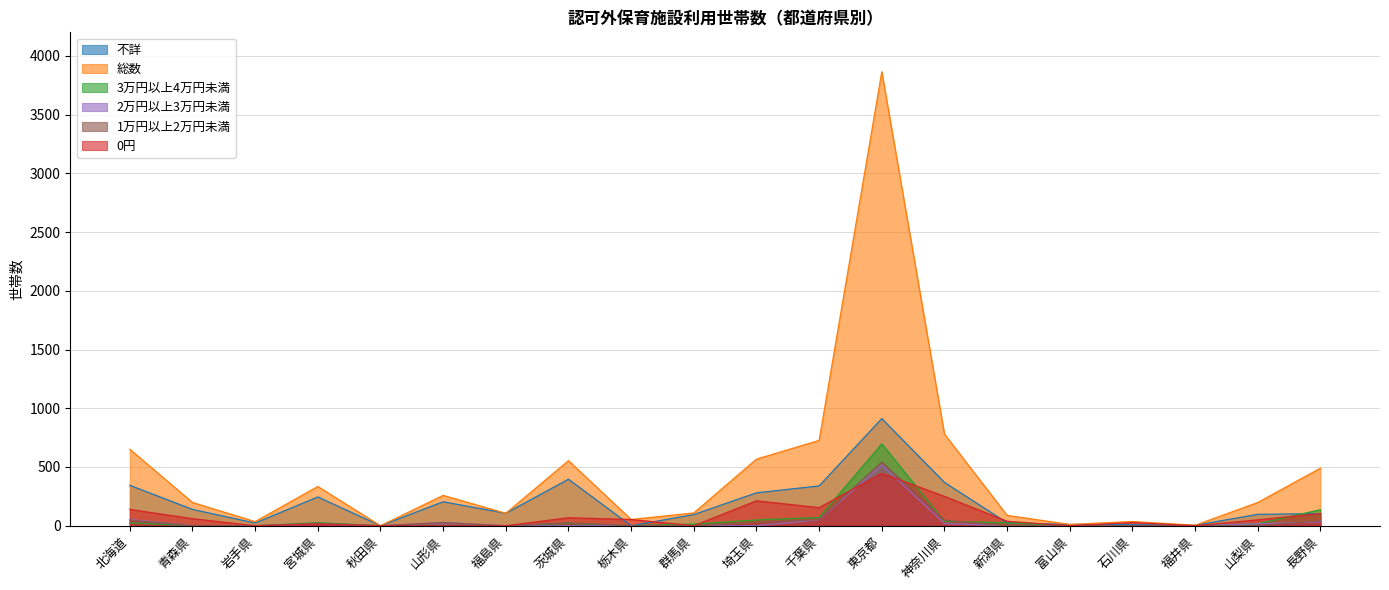

Reading left to right, what are all the values shown in this chart?

不詳: 344	139	23	245	0	204	106	396	0	95	280	339	912	369	25	11	9	4	97	103
総数: 651	198	35	334	0	258	106	554	53	109	567	726	3864	780	88	11	36	4	198	490
3万円以上4万円未満: 25	0	0	26	0	0	0	20	0	14	49	70	697	37	25	0	0	0	17	136
2万円以上3万円未満: 53	0	0	13	0	27	0	0	0	0	0	51	517	19	0	0	0	0	17	33
1万円以上2万円未満: 48	0	0	20	0	27	0	25	0	0	27	52	542	47	0	0	0	0	0	42
0円: 139	60	0	13	0	0	0	68	53	0	212	154	446	250	38	0	27	0	50	105